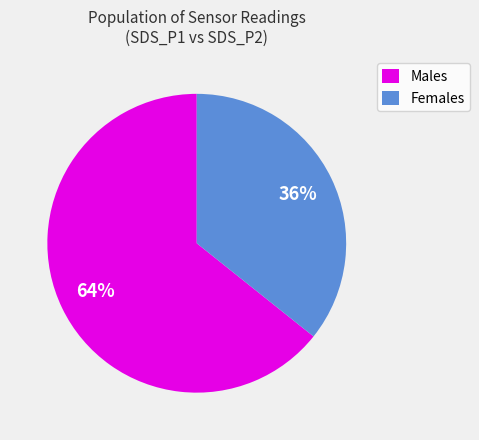

Which category has the smallest portion of the pie?

Females